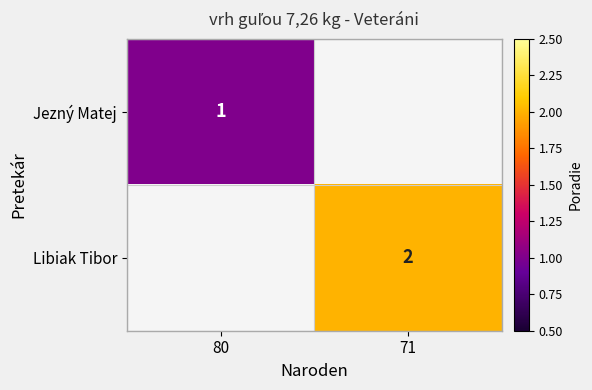

Is it true that Libiak Tibor equals 3 at 71?

False